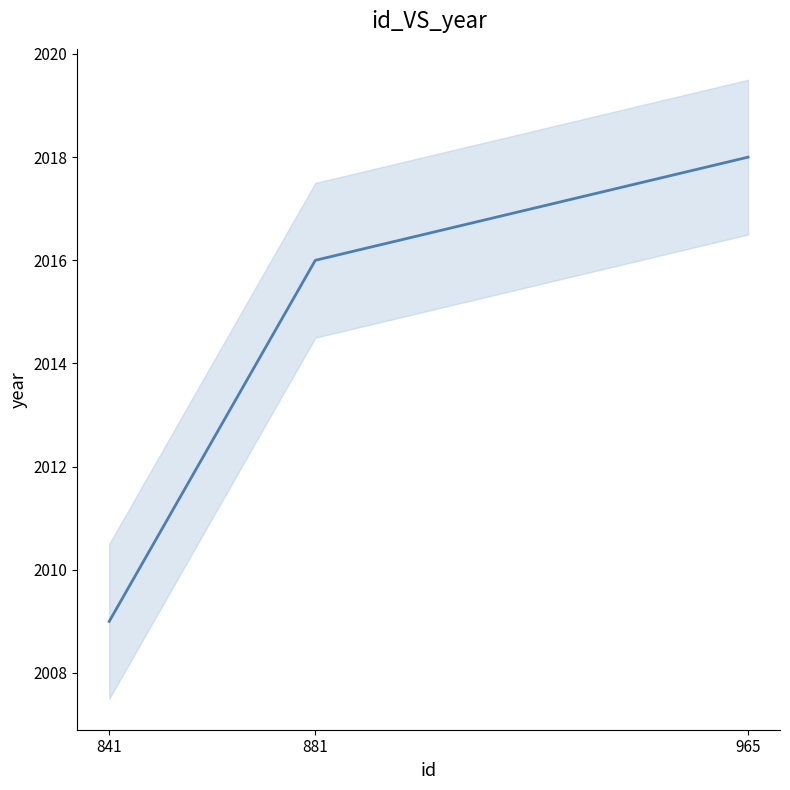

What is the value of the 3rd point from the left?

2018